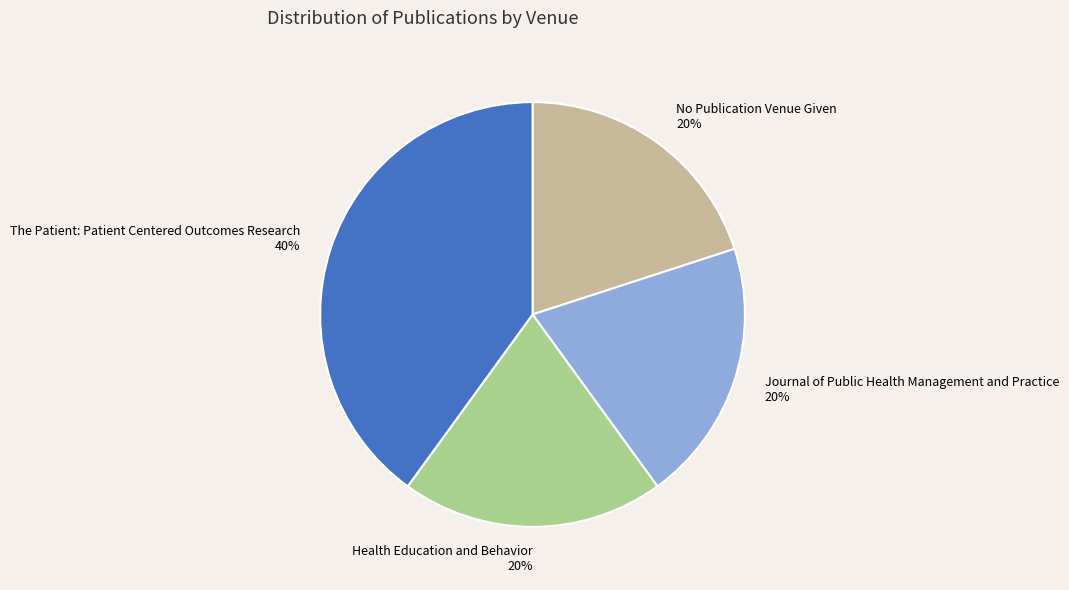

Approximately how many times larger is the value at The Patient: Patient Centered Outcomes Research compared to No Publication Venue Given?

2.0